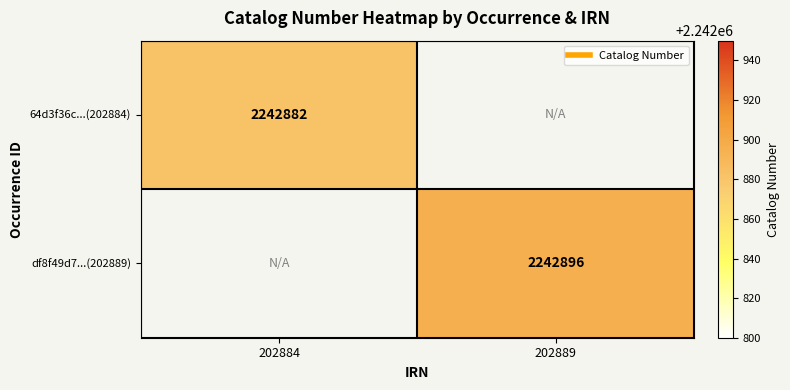

How many positive values does the df8f49d7...(202889) series have?

1